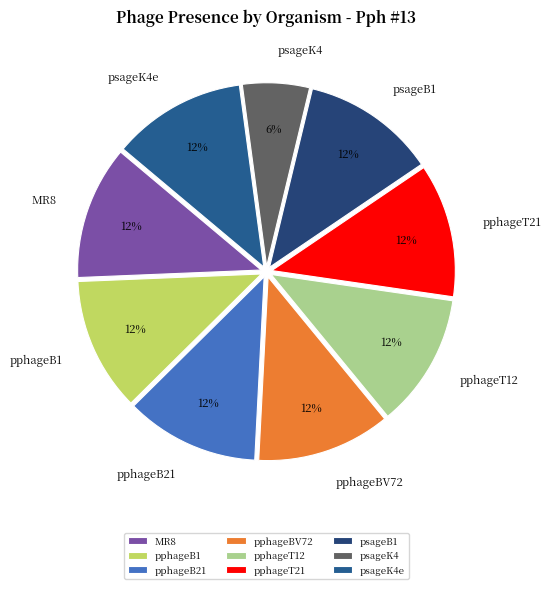

Is psageB1 the majority of the pie?

No